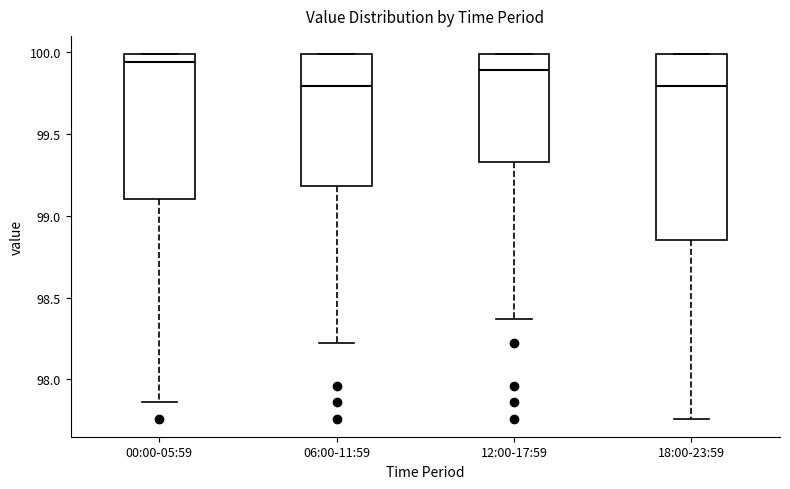

Reading left to right, read every box against the y-axis: the position of its median line, the range the box covers, and the ends of its whiskers. The values are not printed on the chart, so give them approximately, as read against the axis.

00:00-05:59: median 99.95, box 99.10 to 100.00, whiskers 97.85 to 100.00
06:00-11:59: median 99.80, box 99.20 to 100.00, whiskers 98.20 to 100.00
12:00-17:59: median 99.90, box 99.35 to 100.00, whiskers 98.35 to 100.00
18:00-23:59: median 99.80, box 98.85 to 100.00, whiskers 97.75 to 100.00